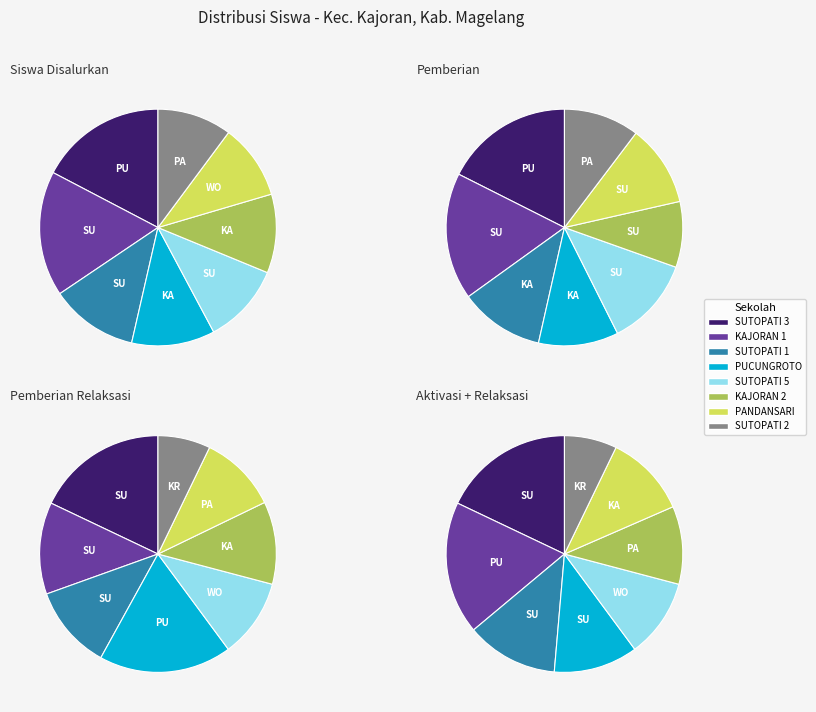

Which category has the biggest portion of the pie?

SD NEGERI PUCUNGROTO